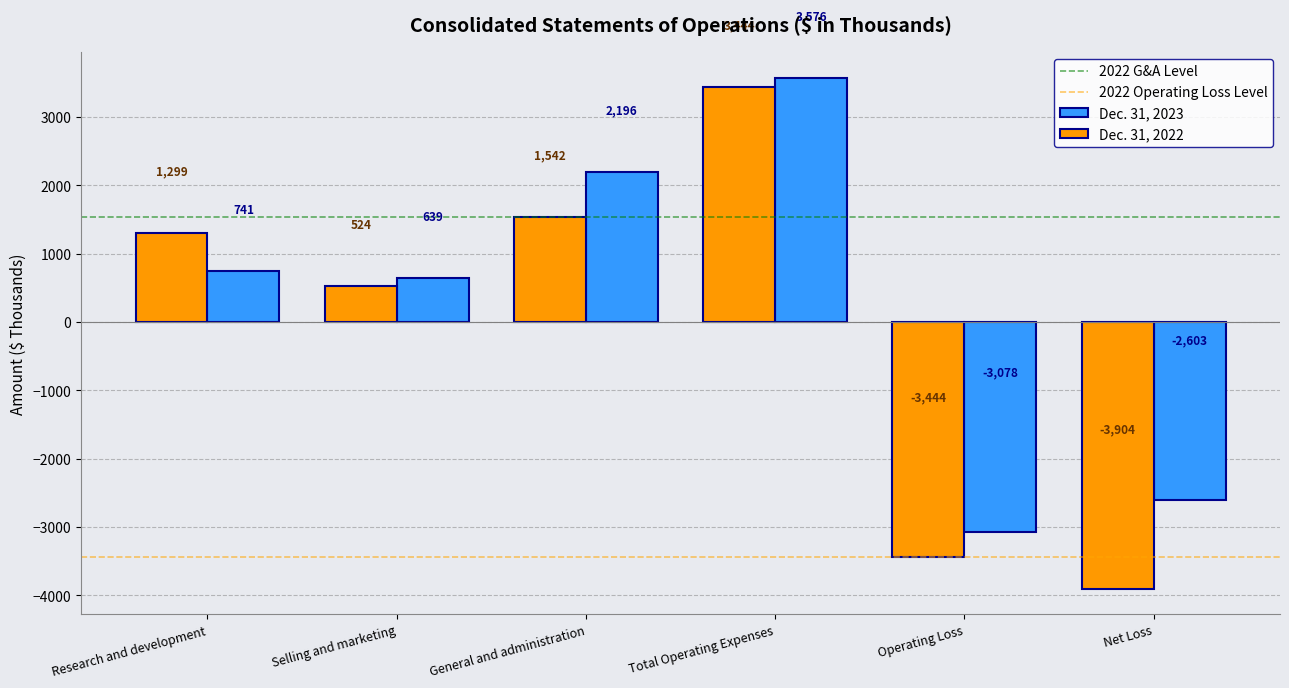

True or false: Dec. 31, 2022 has a value of 451 at General and administration.

False